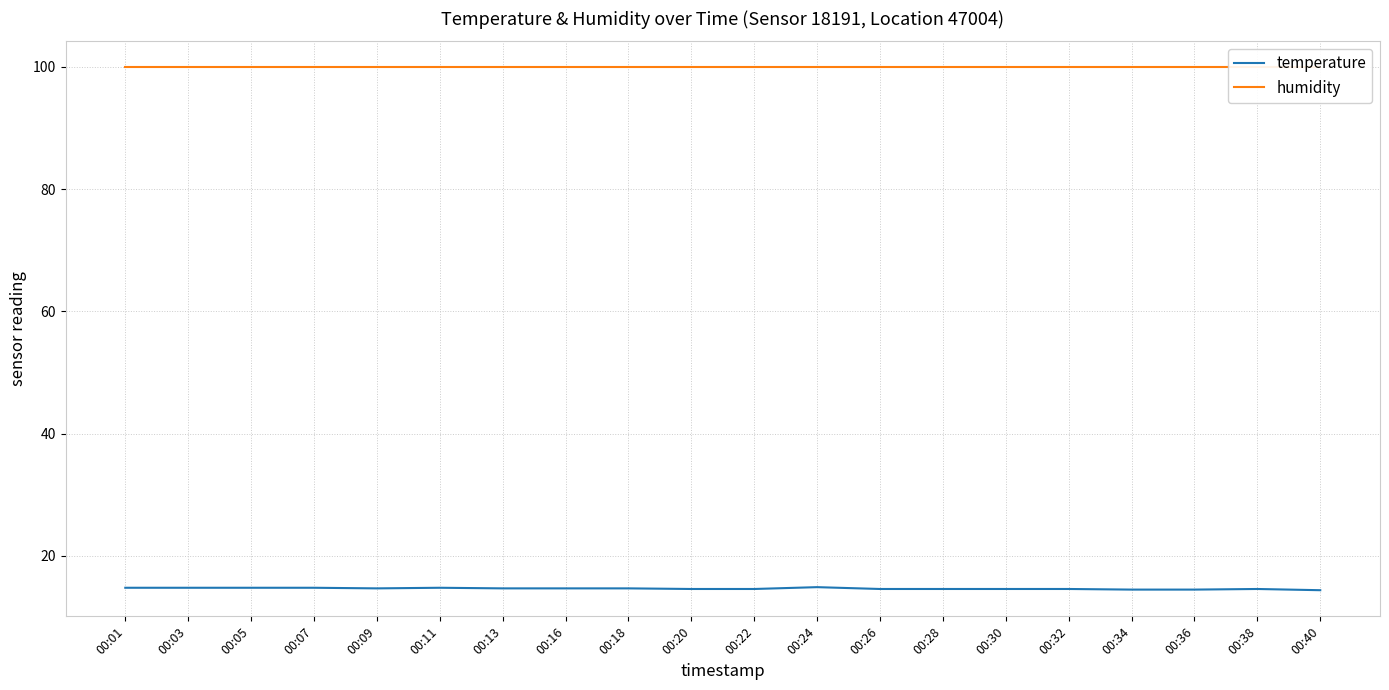

Which has a higher value, 00:01 or 00:36?

00:01